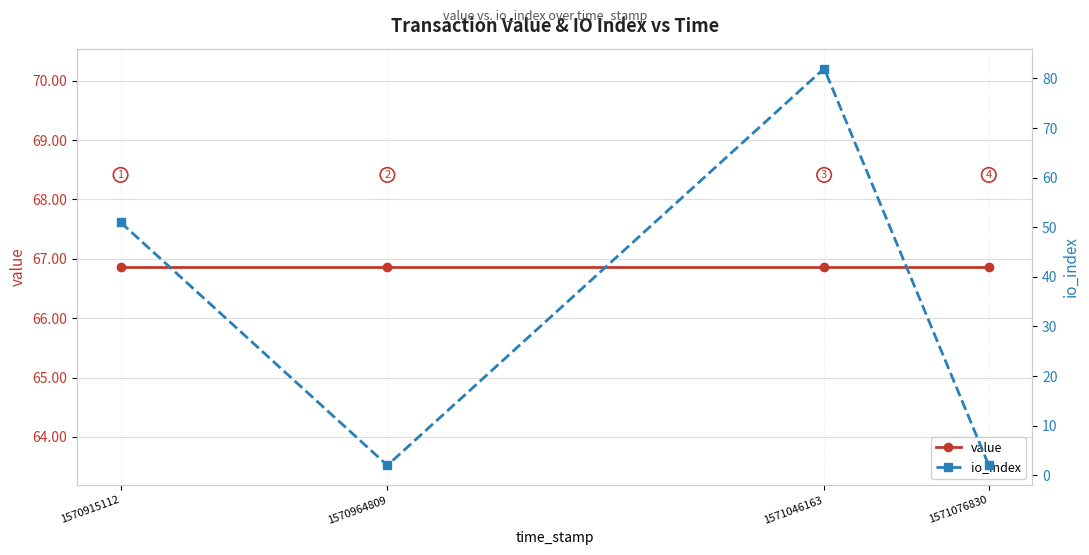

Where do value and io_index first cross each other?

1570964809 and 1571046163